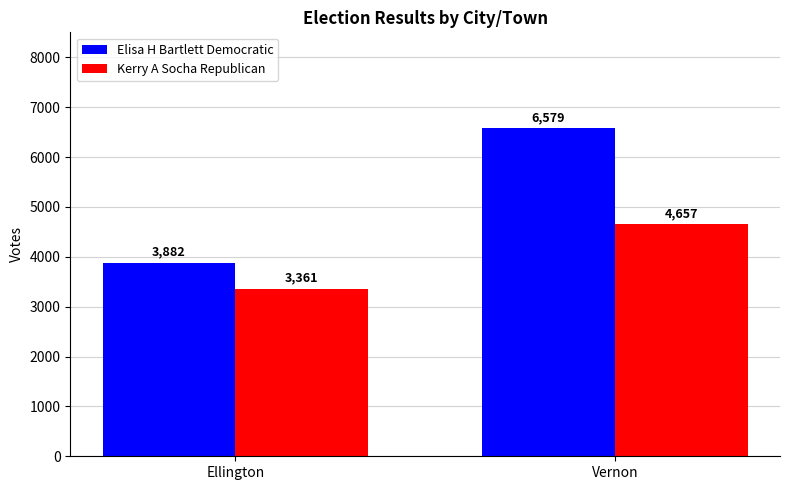

Rank the series by their maximum value, from lowest to highest.

Kerry A Socha Republican, Elisa H Bartlett Democratic